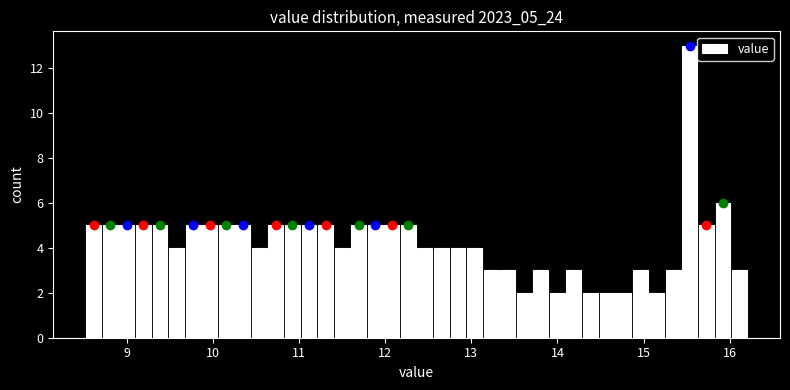

Read against the x-axis, roughly where is the centre of the tallest bar?

15.5